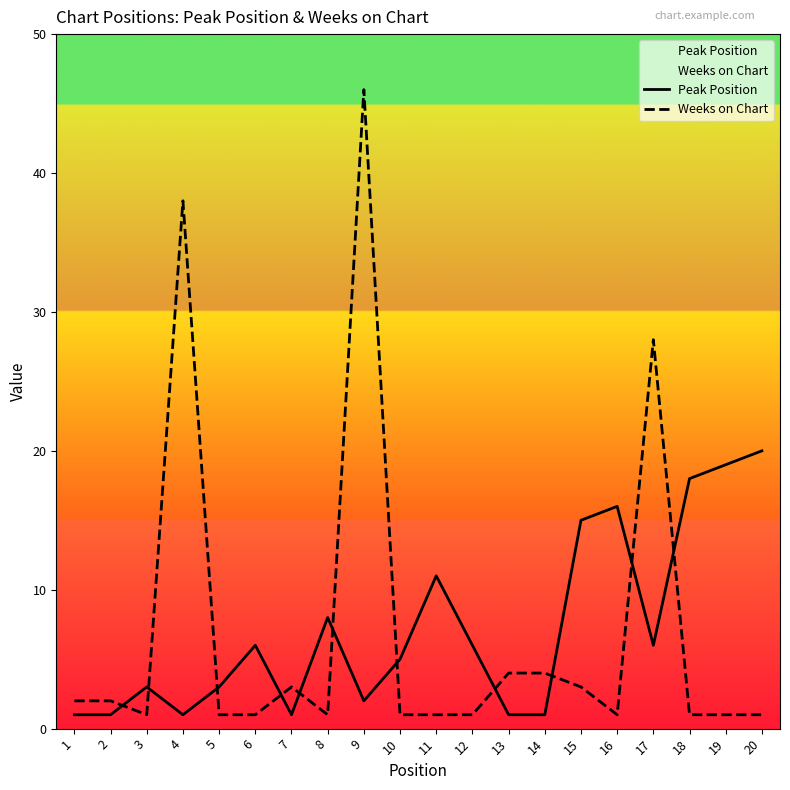

Which series has the largest total across all categories?

Peak Position